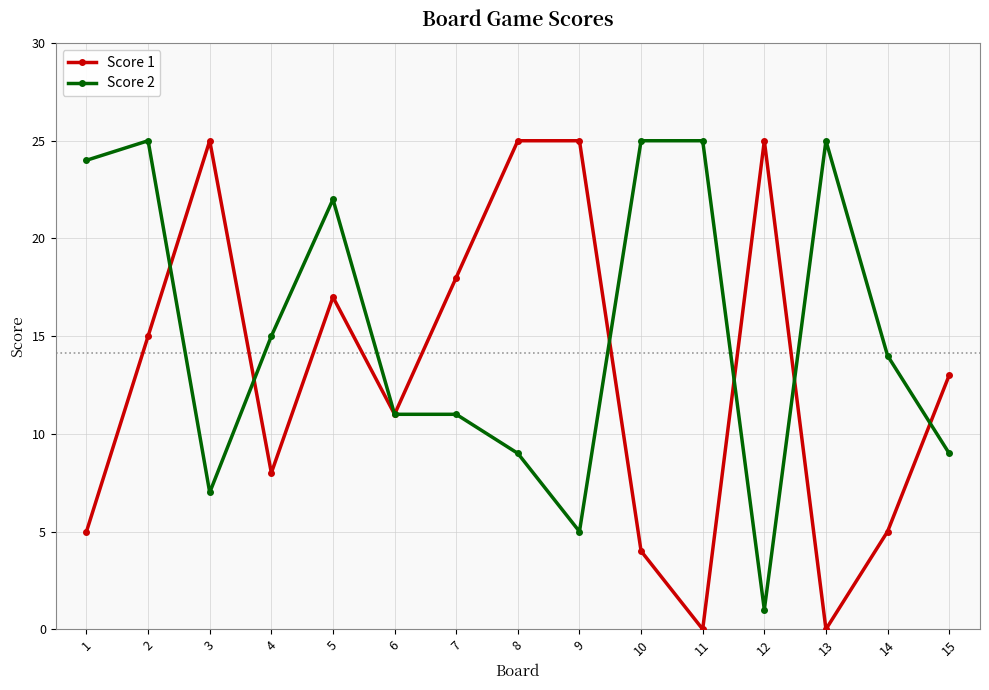

What is the value of the Score 1 point at the 14th from the left?

5